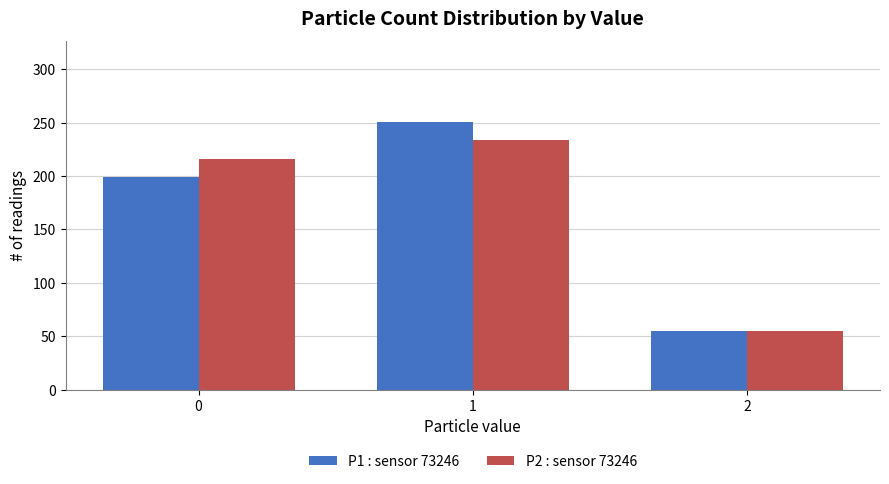

How many data points does each series have?

3